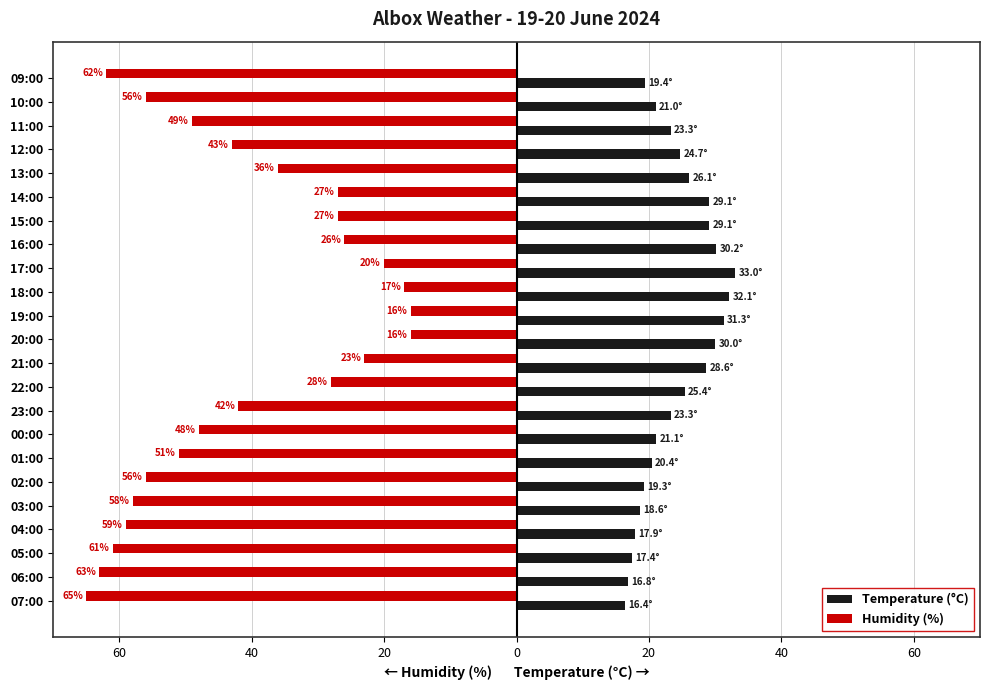

What are all the series names shown in the legend?

Temperature (°C), Humidity (%)